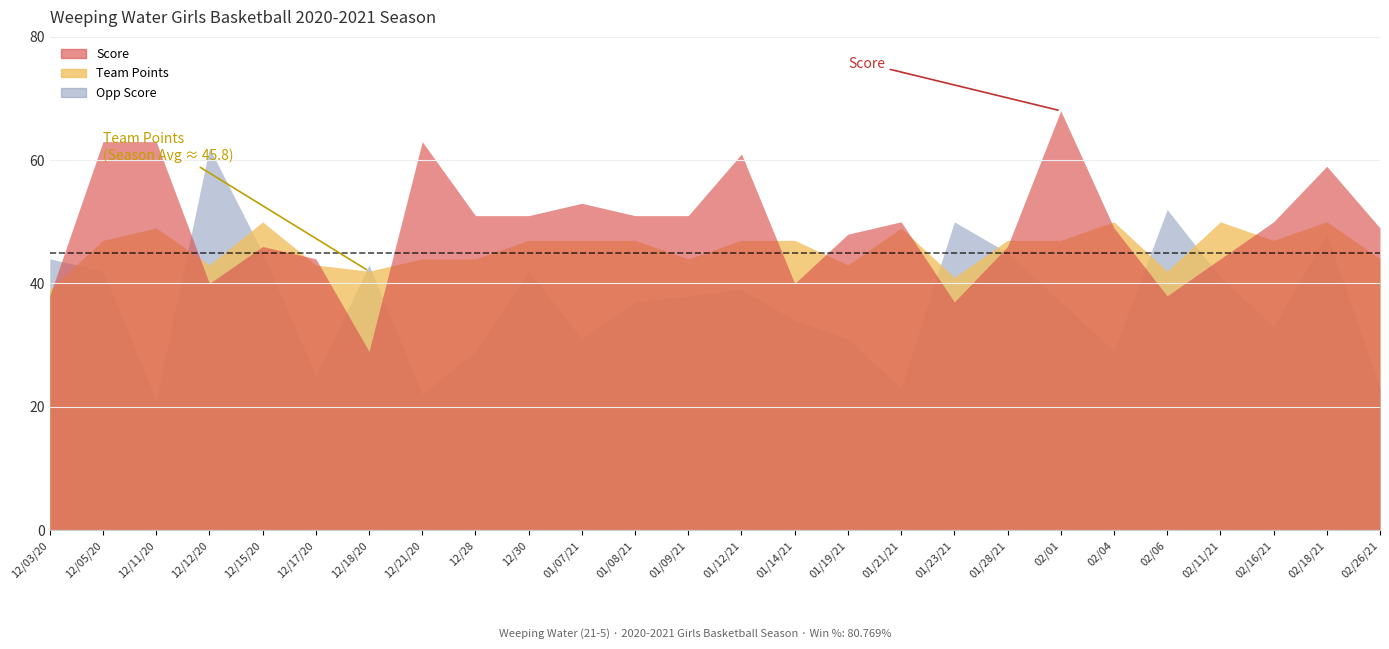

In Team Points, how many points are lower than both neighbors (excluding endpoints)?

7